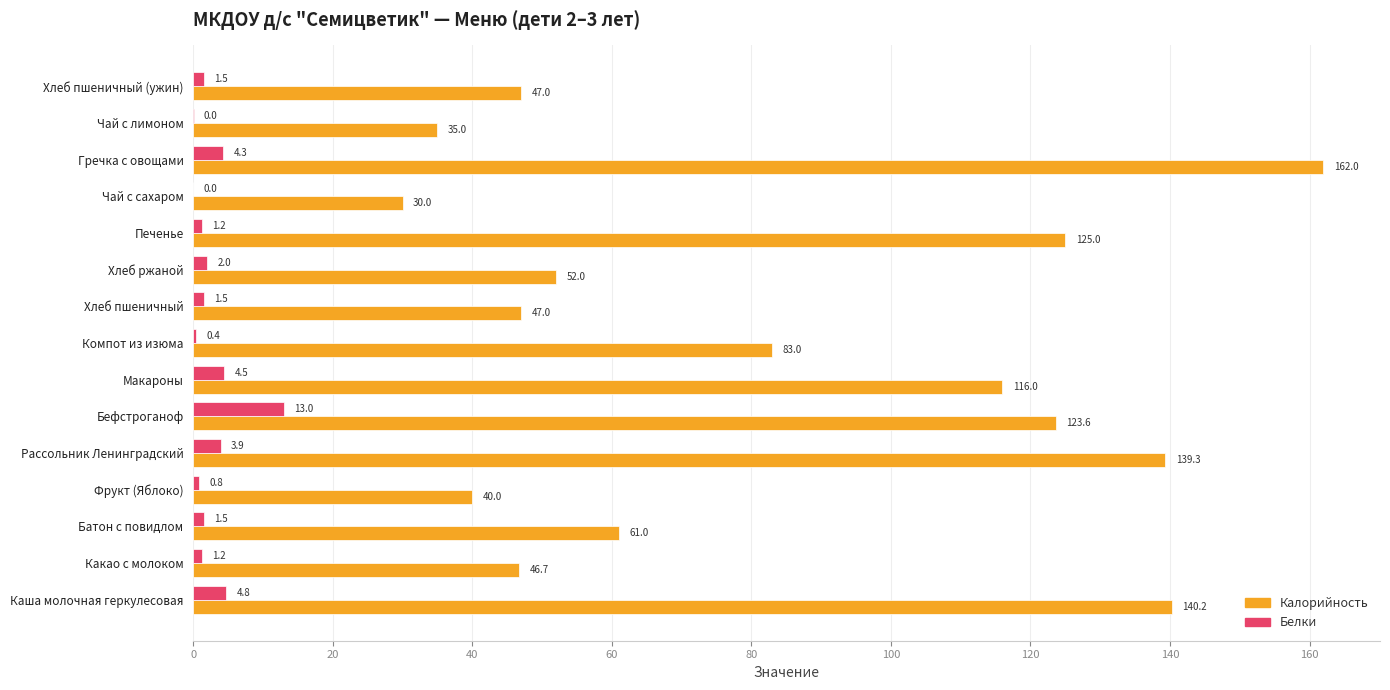

The value of Белки at Бефстроганоф is 13.0. True or false?

True